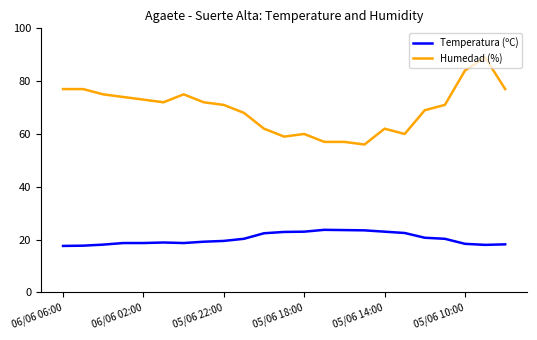

True or false: Humedad (%) and Temperatura (ºC) intersect in this chart.

False